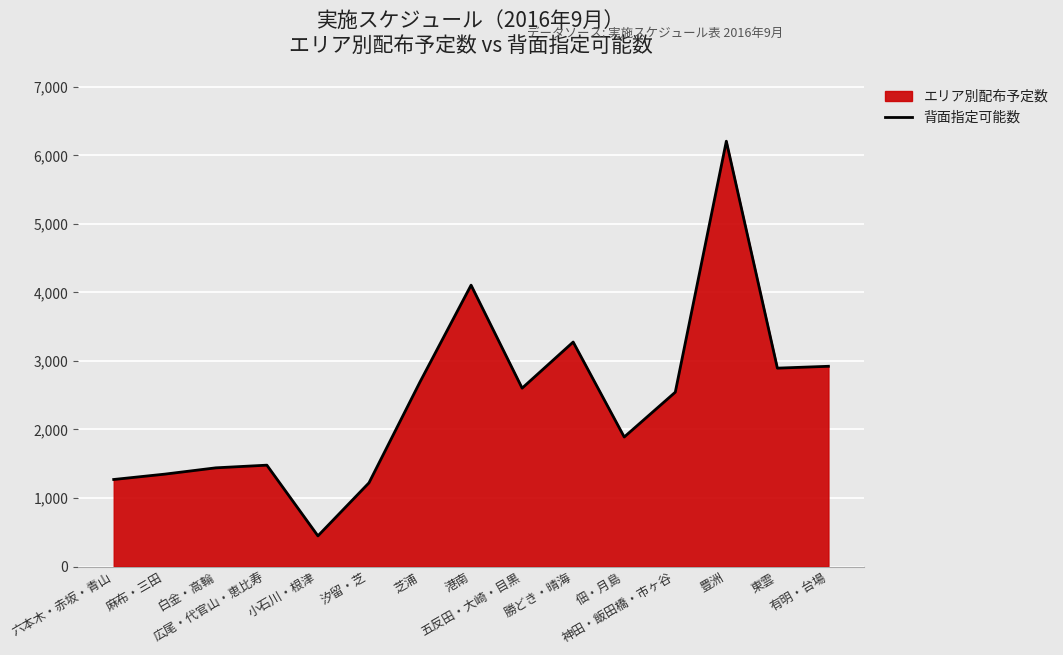

Between 芝浦 and 豊洲, which is larger?

豊洲